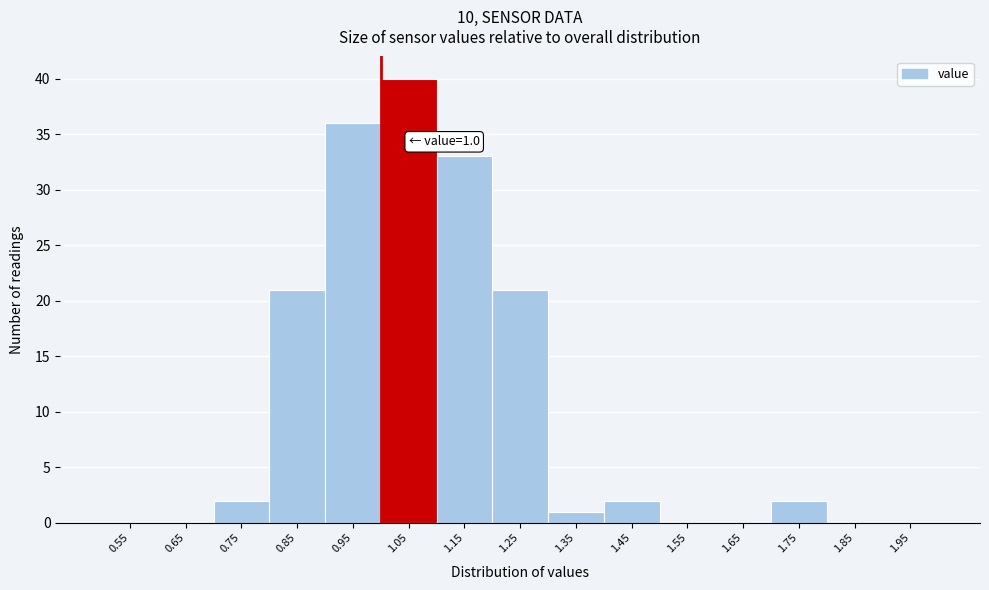

Which range on the x-axis has the tallest bar?

1.0 to 1.1